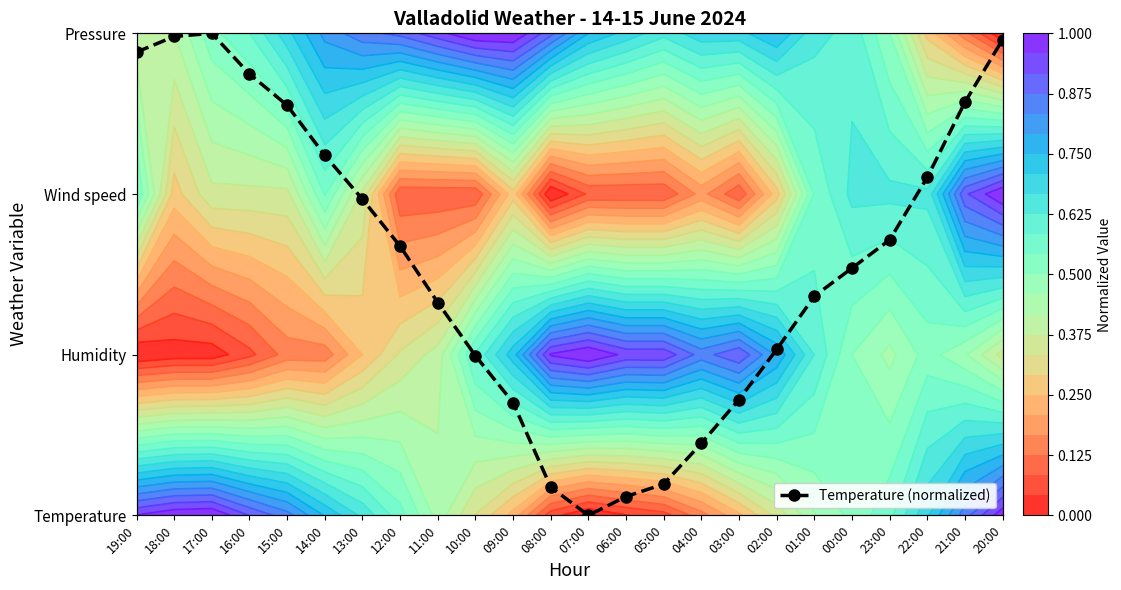

Where is the data nearest to the value 1?

10:00